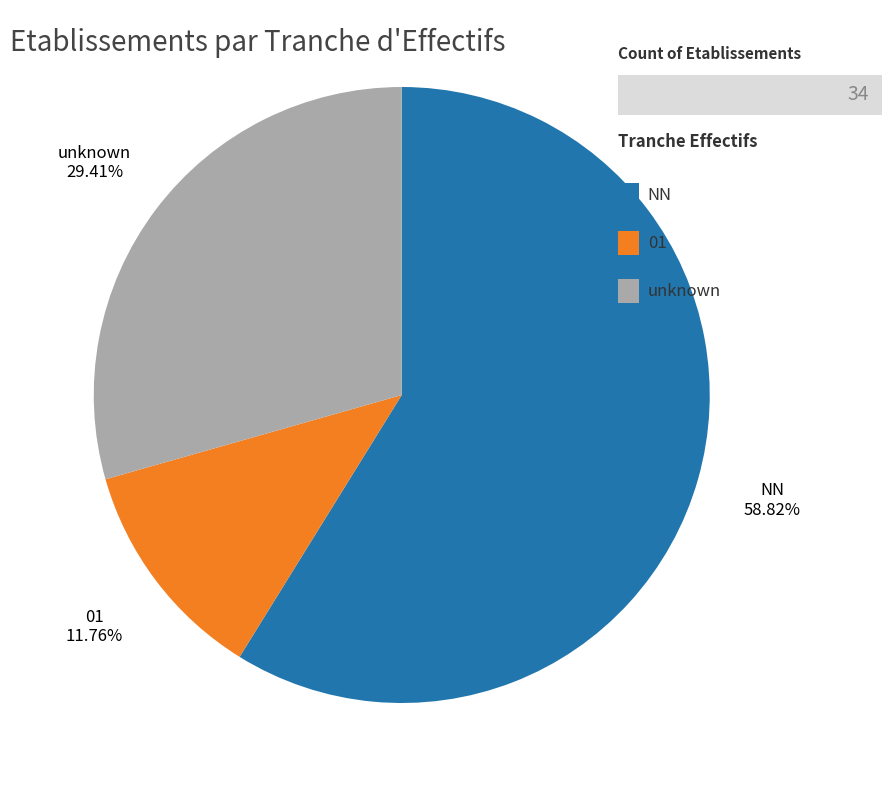

What is the largest slice in the pie chart?

NN